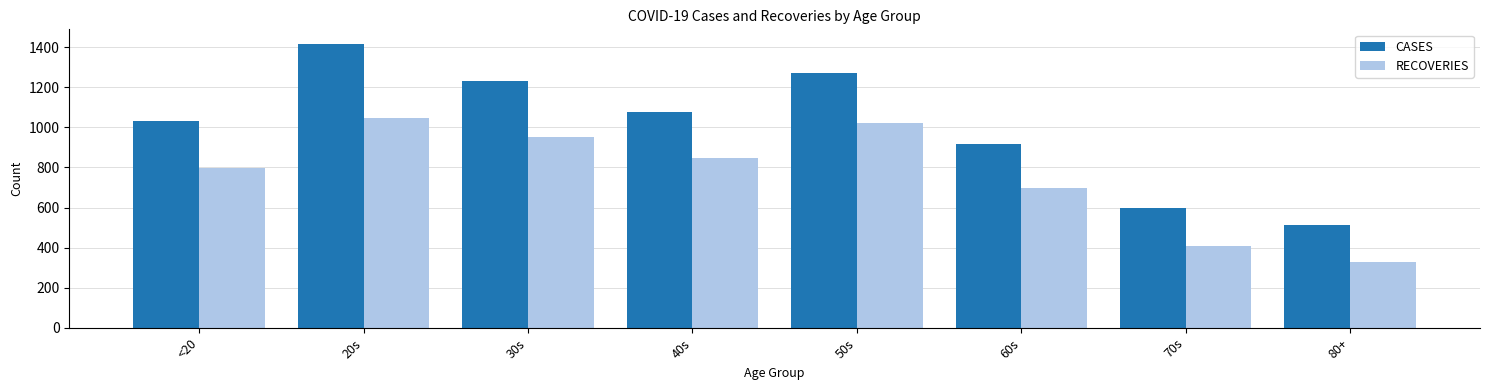

How many series are shown in this chart?

2